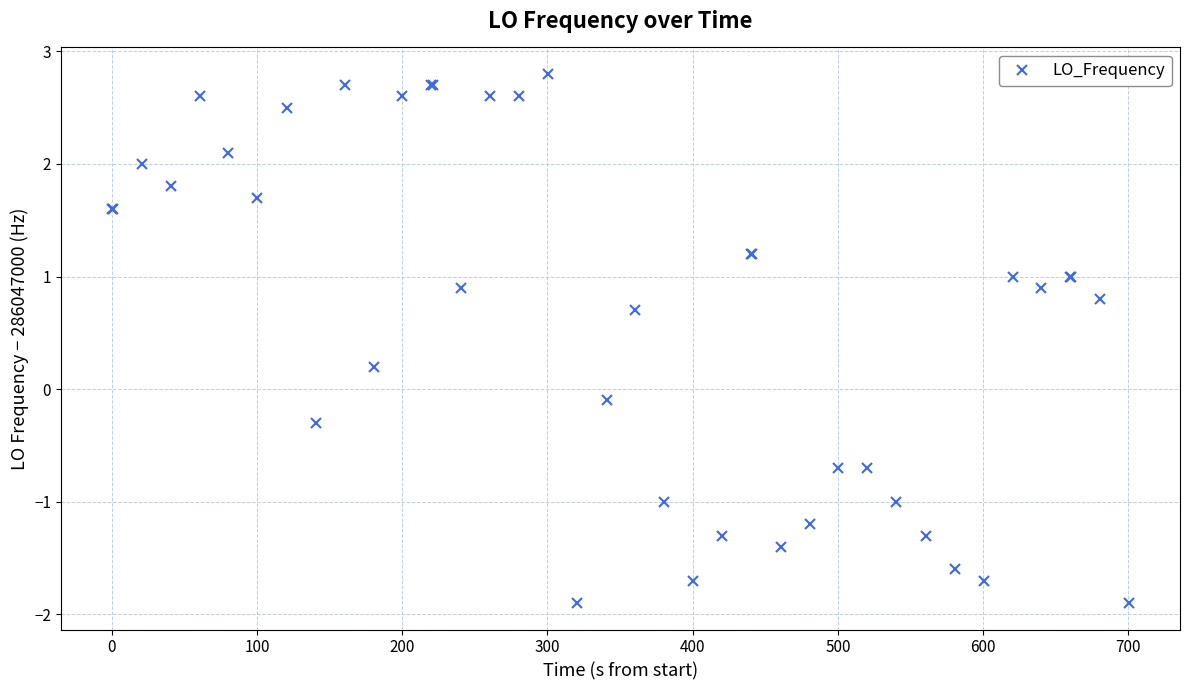

What is the minimum value shown in the chart?

-1.9